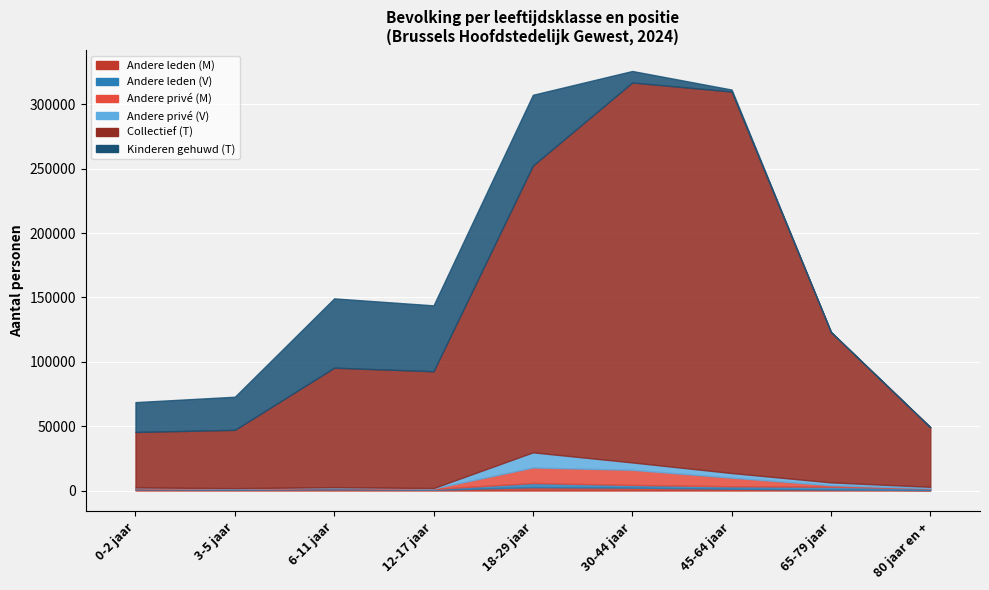

The value of Andere privé (V) at 45-64 jaar is 3588. True or false?

True